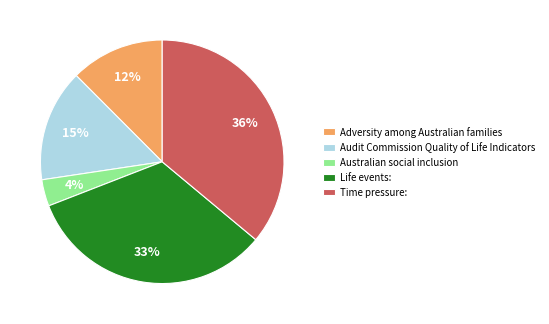

To the nearest percent, what is the average slice percentage?

20%